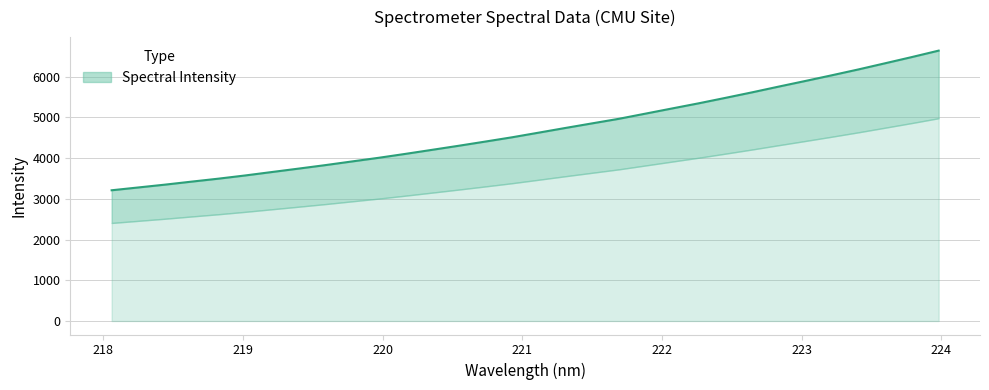

What is the smallest value displayed?

3211.4